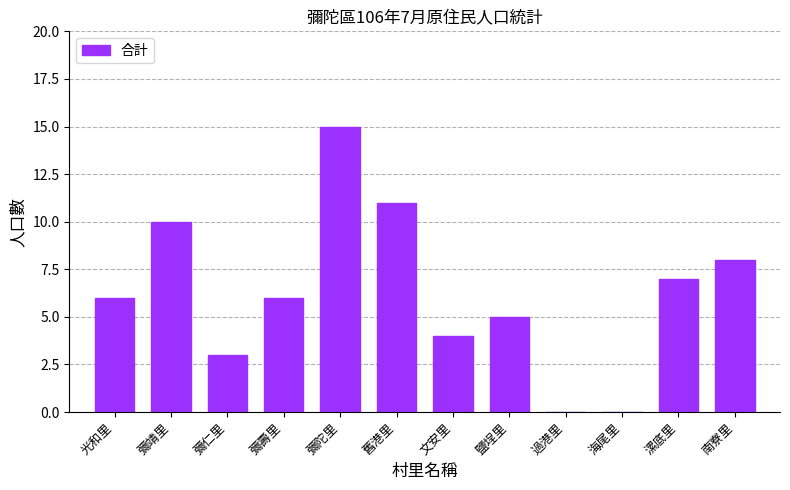

Does the chart contain stacked bars?

No